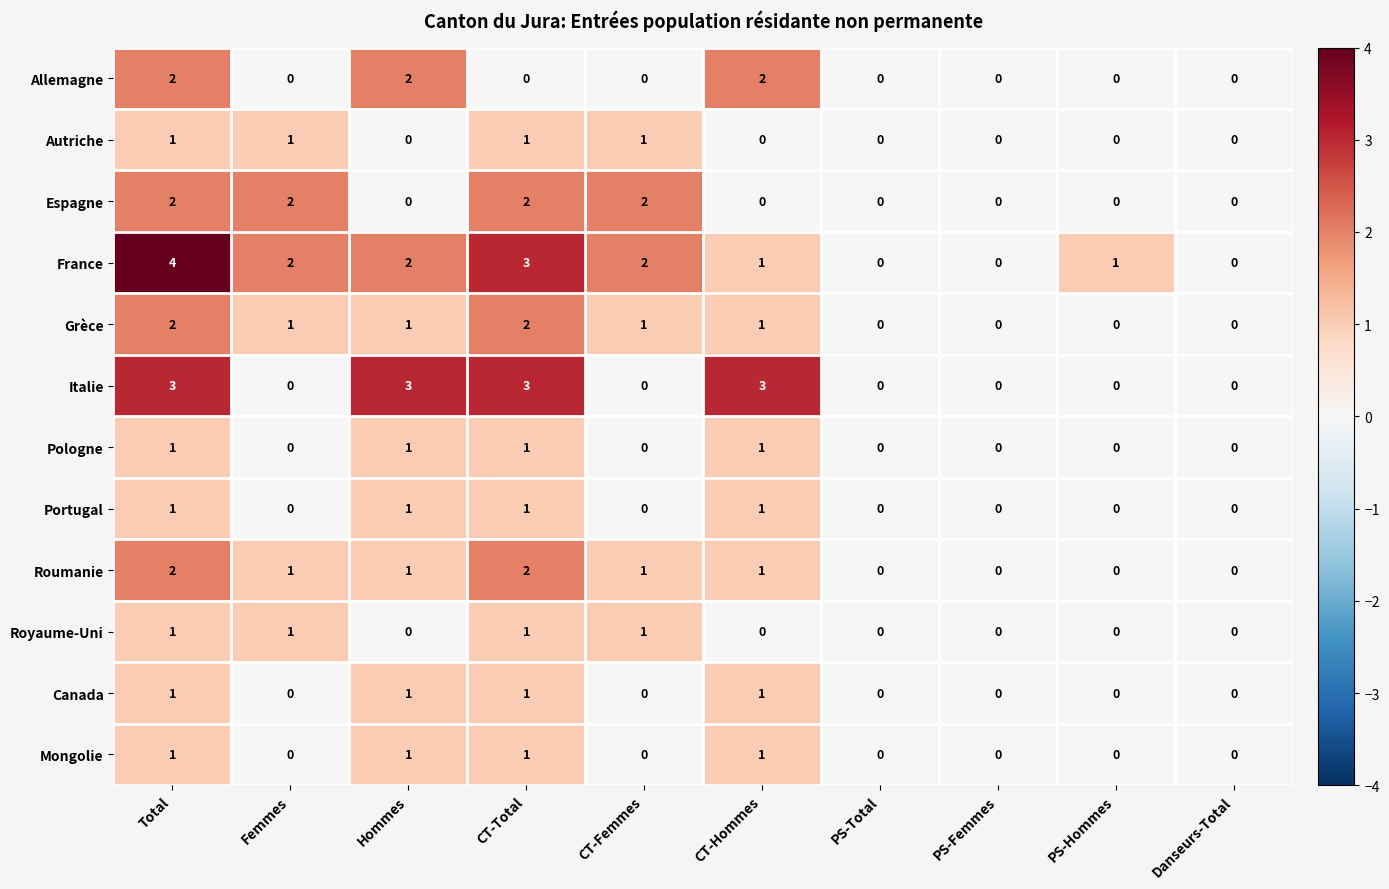

The value of Canada at PS-Femmes is -1. True or false?

False